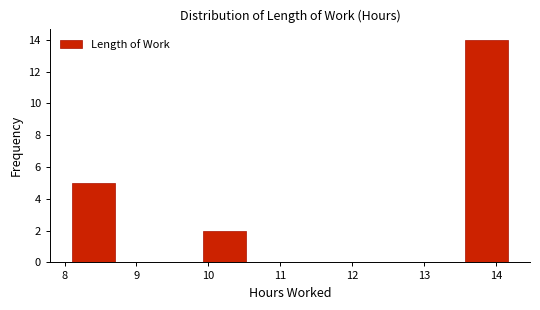

Over which range of the x-axis is the bar tallest?

13.6 to 14.2